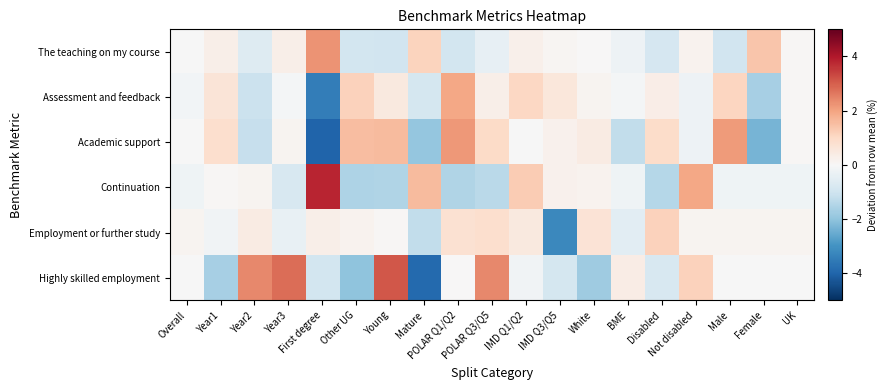

Reading left to right, transcribe all the data shown in this chart.

The teaching on my course: Overall=-0.0	Year1=0.3	Year2=-0.7	Year3=0.3	First degree=2.3	Other UG=-0.9	Young=-1.0	Mature=1.1	POLAR Q1/Q2=-0.9	POLAR Q3/Q5=-0.4	IMD Q1/Q2=0.3	IMD Q3/Q5=0.1	White=0.0	BME=-0.3	Disabled=-0.9	Not disabled=0.2	Male=-1.0	Female=1.4	UK=0.0
Assessment and feedback: Overall=-0.1	Year1=0.7	Year2=-1.1	Year3=-0.1	First degree=-3.5	Other UG=1.2	Young=0.5	Mature=-0.9	POLAR Q1/Q2=1.9	POLAR Q3/Q5=0.3	IMD Q1/Q2=1.0	IMD Q3/Q5=0.6	White=0.2	BME=-0.1	Disabled=0.3	Not disabled=-0.2	Male=1.1	Female=-1.7	UK=0.0
Academic support: Overall=-0.0	Year1=0.9	Year2=-1.1	Year3=0.1	First degree=-4.0	Other UG=1.5	Young=1.6	Mature=-2.0	POLAR Q1/Q2=2.2	POLAR Q3/Q5=1.0	IMD Q1/Q2=-0.0	IMD Q3/Q5=0.2	White=0.4	BME=-1.2	Disabled=0.9	Not disabled=-0.2	Male=2.1	Female=-2.3	UK=0.0
Continuation: Overall=-0.2	Year1=0.1	Year2=0.1	Year3=-0.8	First degree=3.8	Other UG=-1.5	Young=-1.5	Mature=1.6	POLAR Q1/Q2=-1.5	POLAR Q3/Q5=-1.3	IMD Q1/Q2=1.3	IMD Q3/Q5=0.2	White=0.2	BME=-0.2	Disabled=-1.4	Not disabled=1.9	Male=-0.2	Female=-0.2	UK=-0.2
Employment or further study: Overall=0.1	Year1=-0.2	Year2=0.4	Year3=-0.4	First degree=0.3	Other UG=0.2	Young=0.1	Mature=-1.2	POLAR Q1/Q2=0.8	POLAR Q3/Q5=0.9	IMD Q1/Q2=0.5	IMD Q3/Q5=-3.2	White=0.7	BME=-0.5	Disabled=1.2	Not disabled=0.1	Male=0.1	Female=0.1	UK=0.1
Highly skilled employment: Overall=-0.0	Year1=-1.7	Year2=2.4	Year3=2.8	First degree=-0.9	Other UG=-2.0	Young=3.1	Mature=-3.9	POLAR Q1/Q2=0.0	POLAR Q3/Q5=2.4	IMD Q1/Q2=-0.2	IMD Q3/Q5=-0.9	White=-1.8	BME=0.4	Disabled=-0.8	Not disabled=1.1	Male=-0.0	Female=-0.0	UK=-0.0